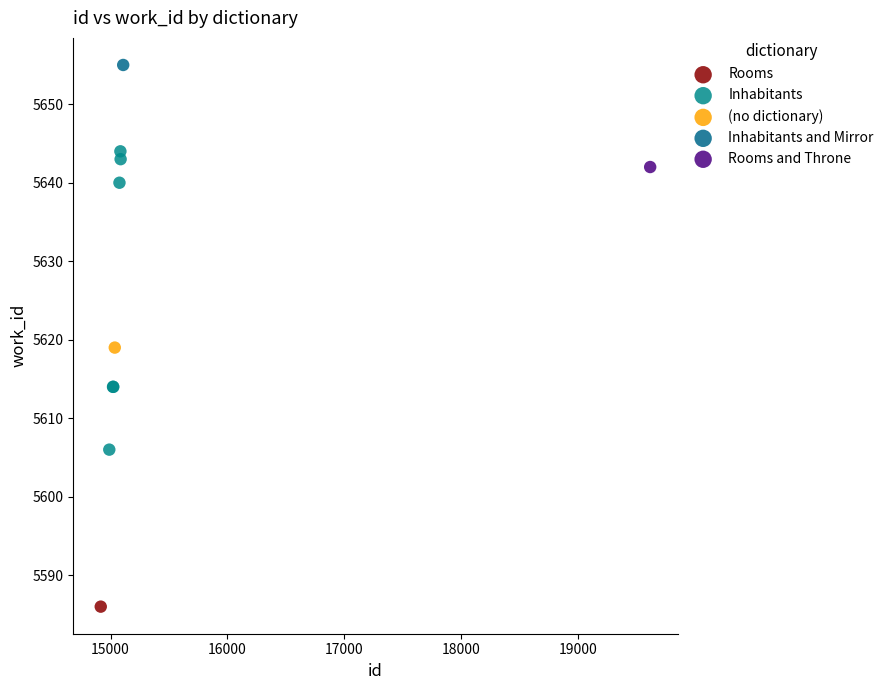

What are all the series names shown in the legend?

Rooms, Inhabitants, (no dictionary), Inhabitants and Mirror, Rooms and Throne